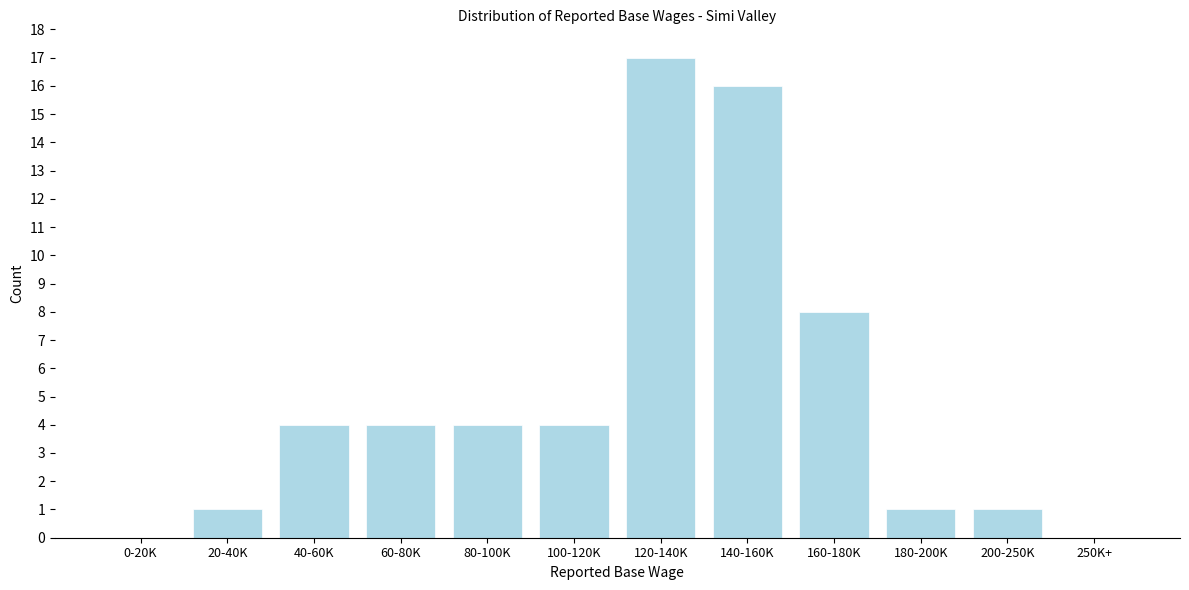

Reading right to left, what are all the values shown in this chart?

250K+=0	200-250K=1	180-200K=1	160-180K=8	140-160K=16	120-140K=17	100-120K=4	80-100K=4	60-80K=4	40-60K=4	20-40K=1	0-20K=0